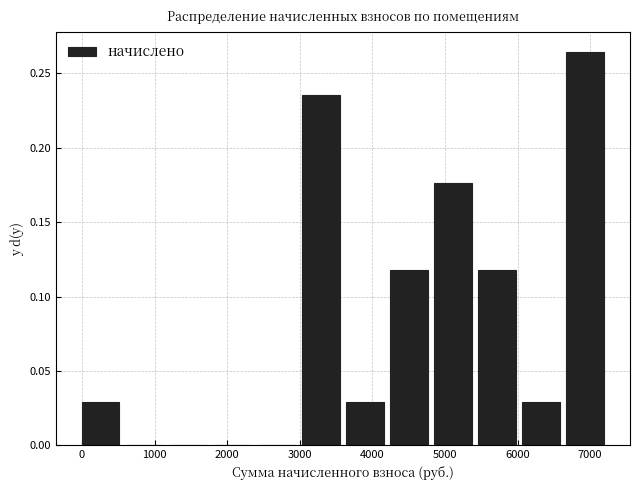

How tall is the bar that spans 5500 to 6100 on the x-axis? Neither the bar edges nor the heights are printed on the chart, so give them approximately, as read against the axes.

0.120